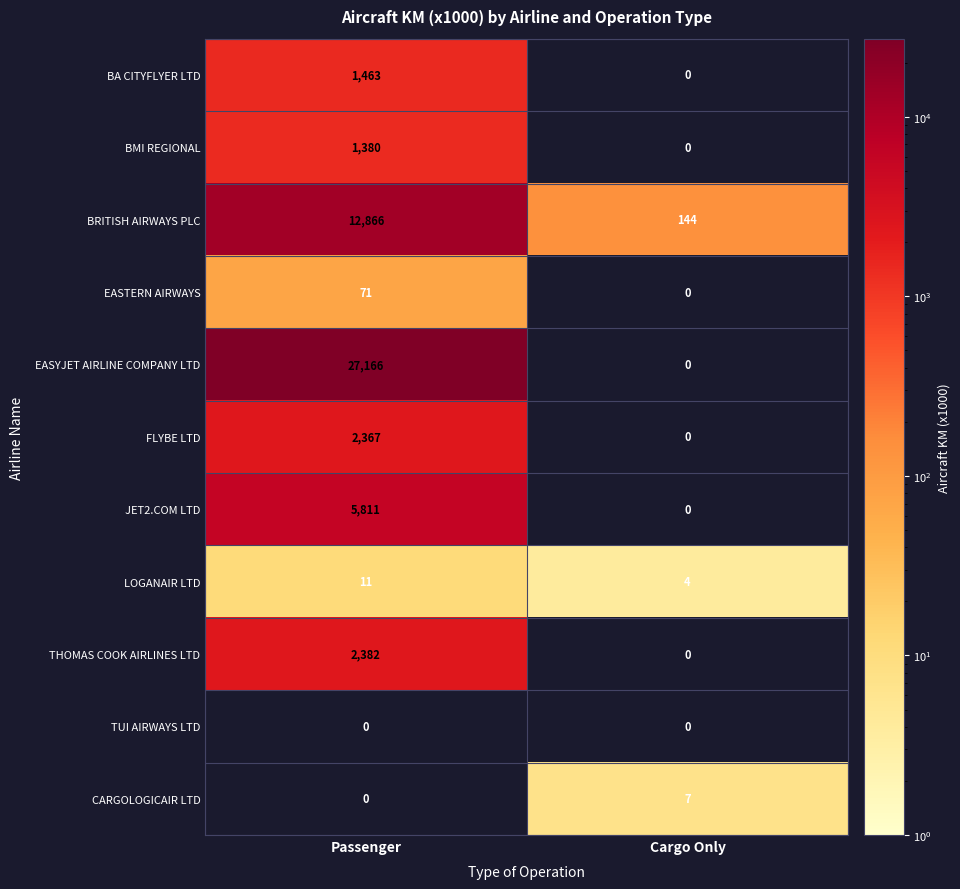

How many series are shown in this chart?

11